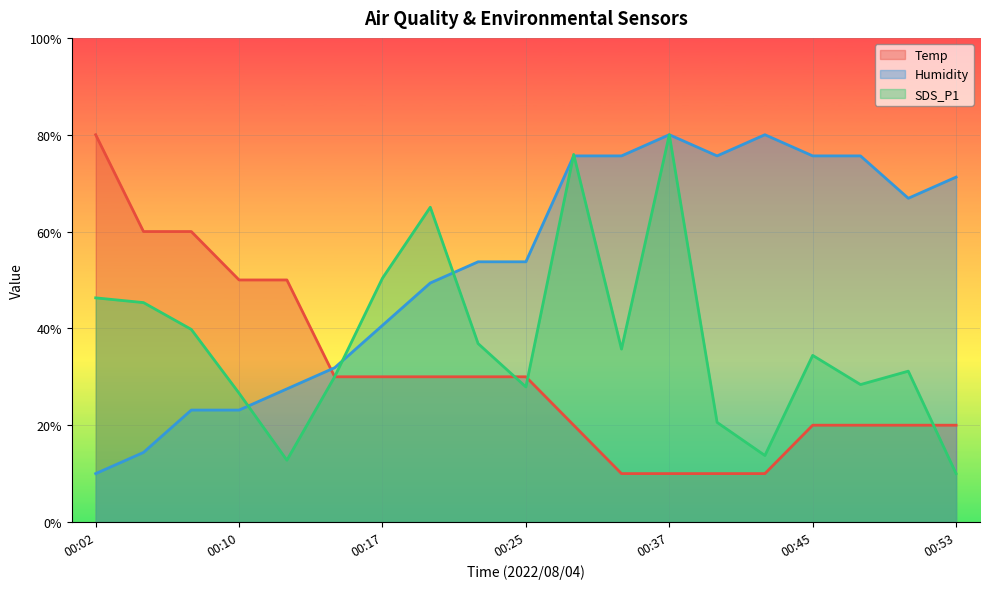

How many values in the SDS_P1 series exceed 34?

10